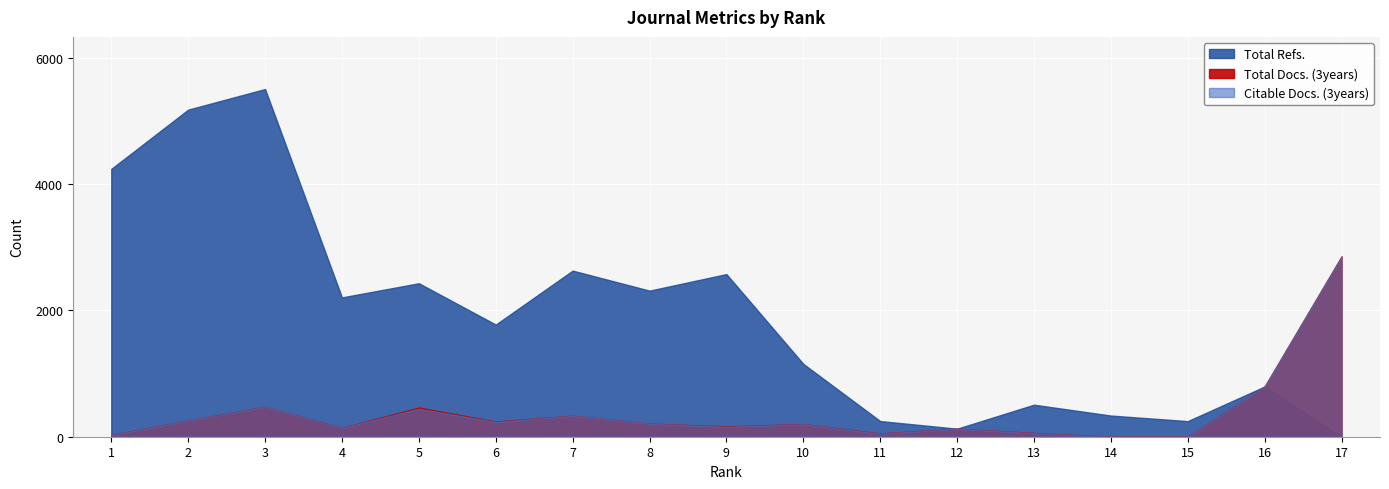

What is the sum of all Total Docs. (3years) values?

6392